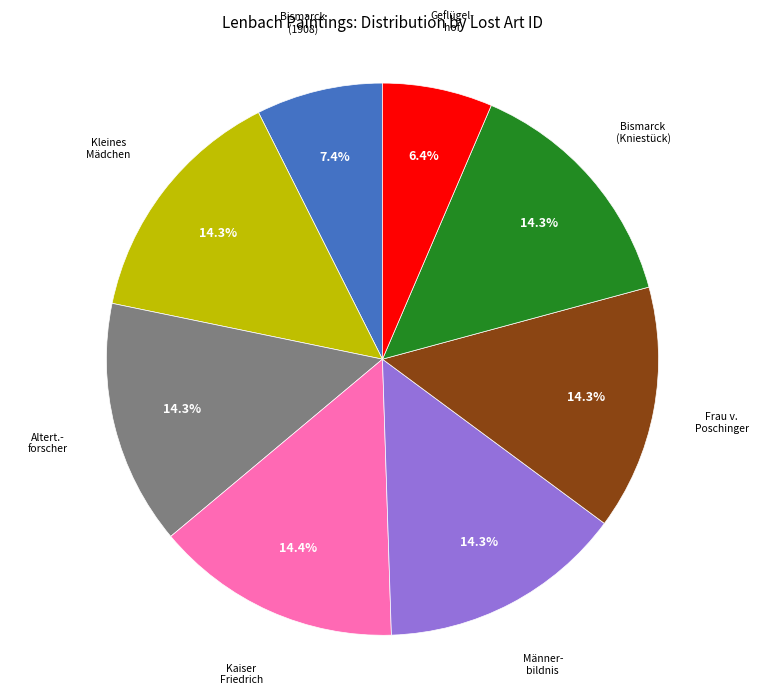

To the nearest percent, what is the average slice percentage?

12%